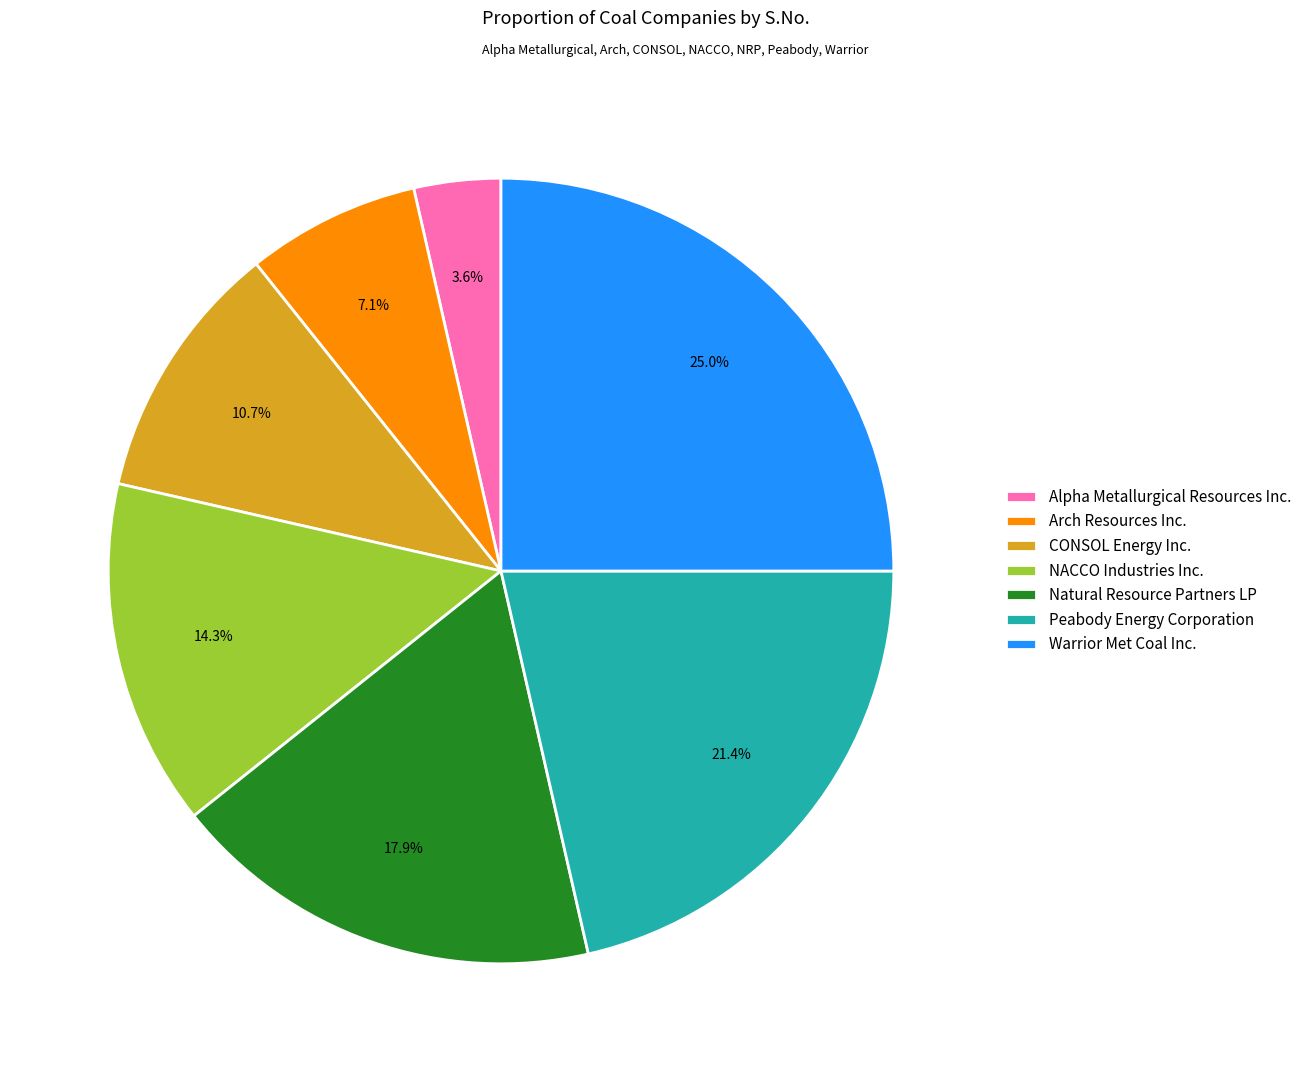

Is it true that Natural Resource Partners LP is 18% of the pie?

True